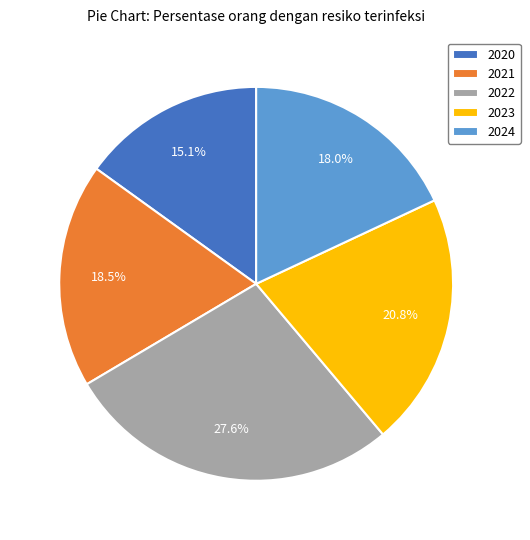

To the nearest percent, what is the average slice percentage?

20%